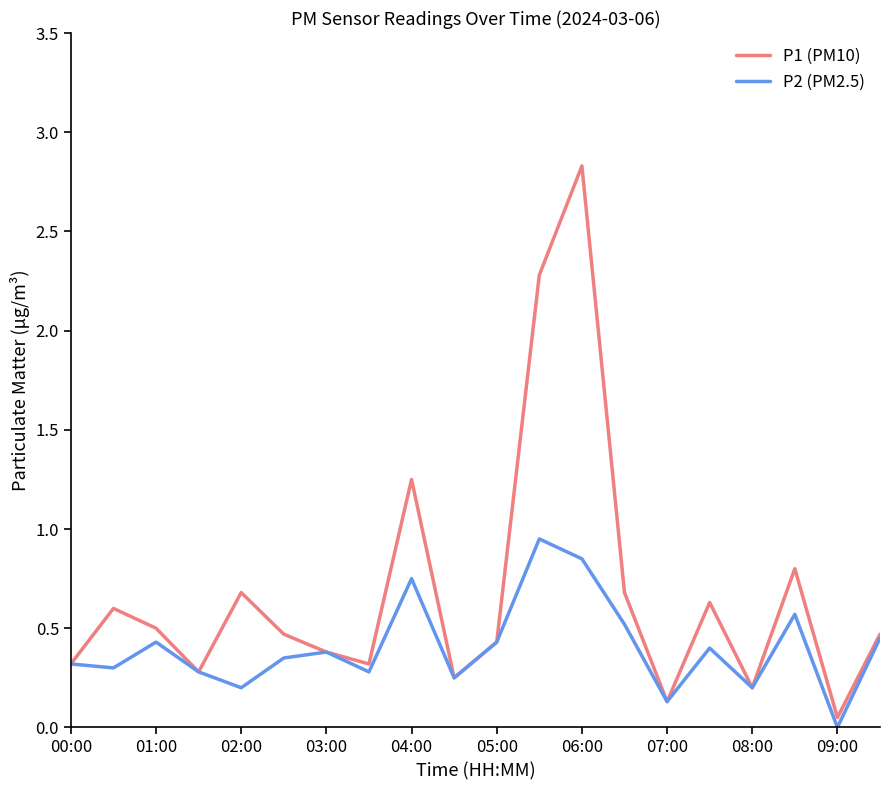

What is the difference between the second highest and minimum values in the P1 (PM10) series?

2.2